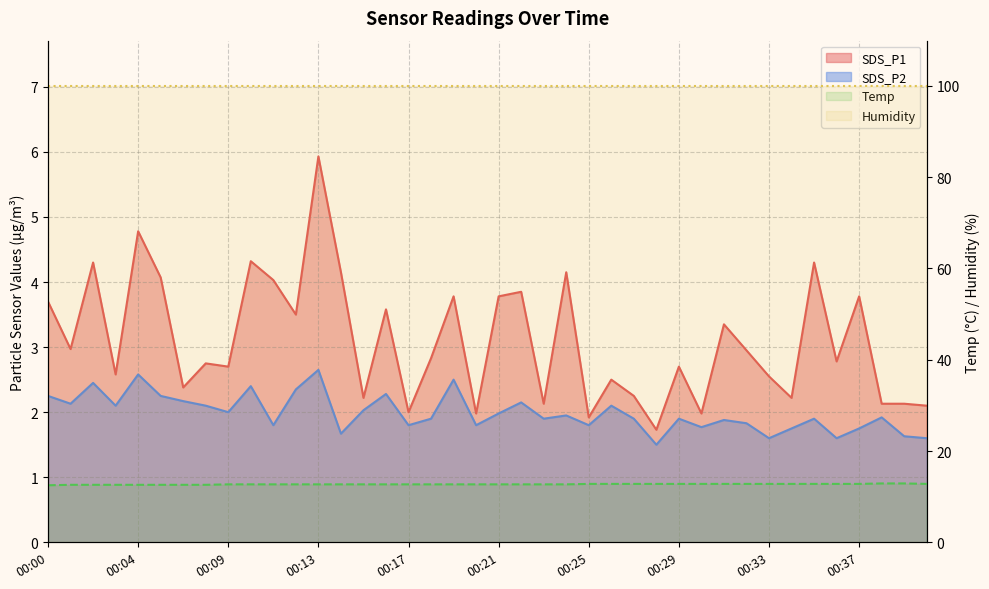

The SDS_P2 series shows 0.7 at 00:12. True or false?

False